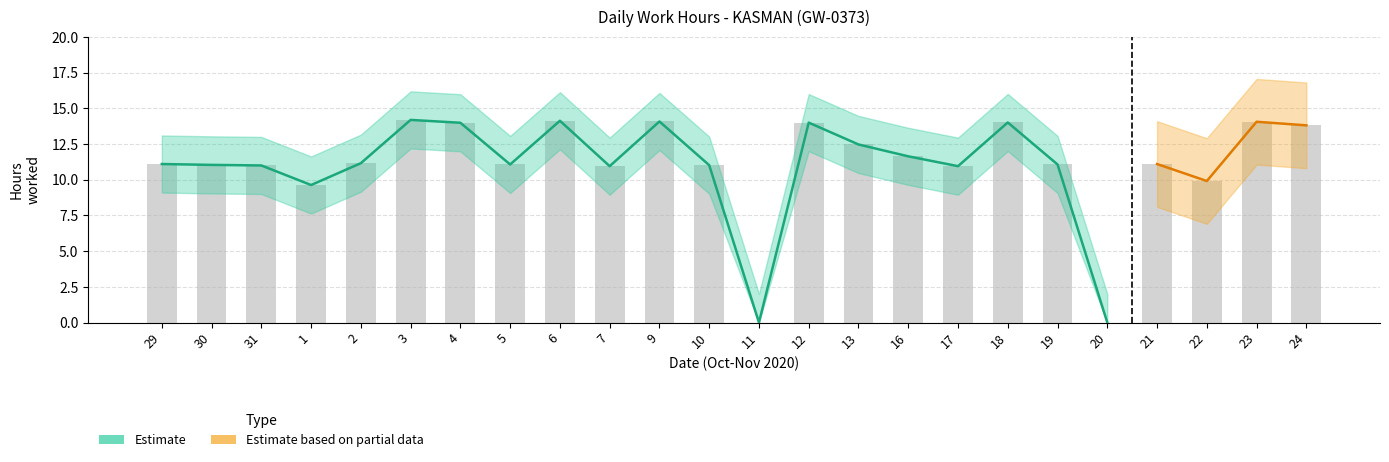

Is it true that Low Hours equals 0.0 at 11?

True